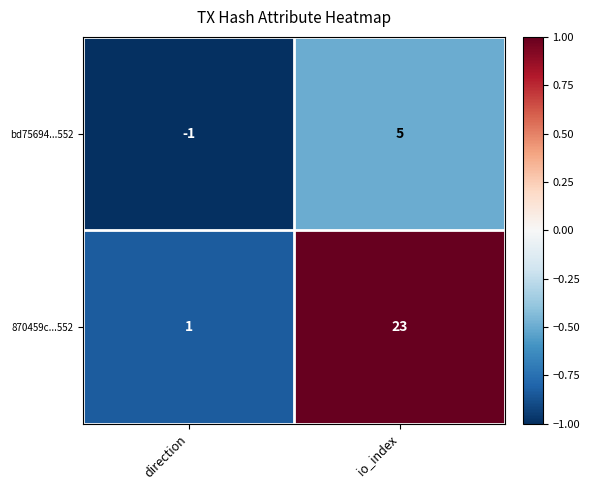

Which series has the widest spread of values?

870459c...552